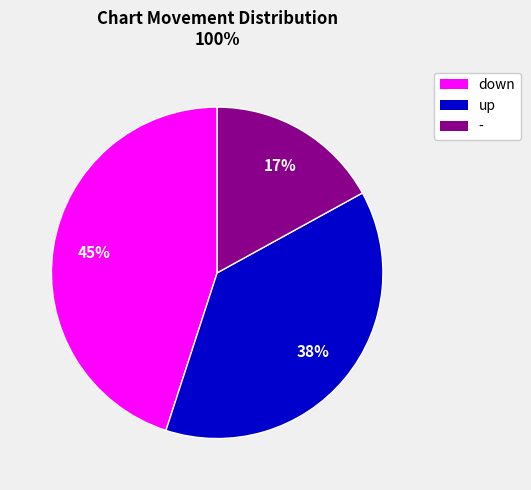

To the nearest percent, what portion does down represent?

45%